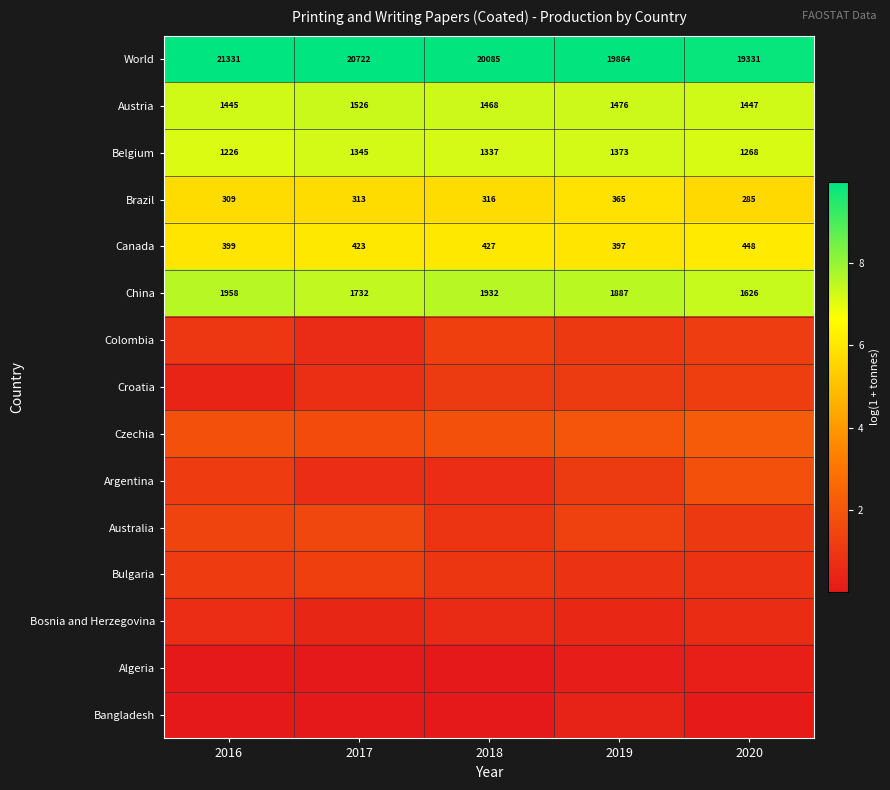

How many categories are shown in the chart?

5